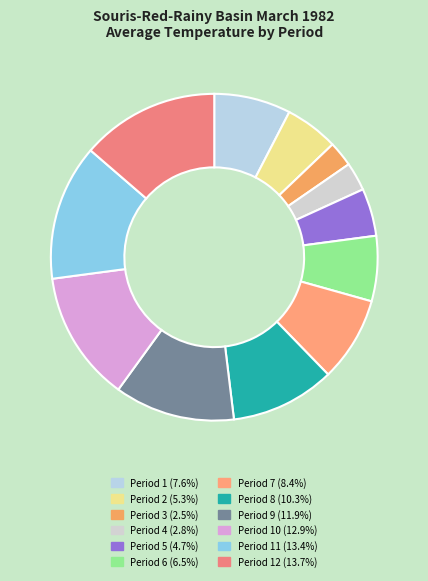

Count the number of slices in the pie.

12